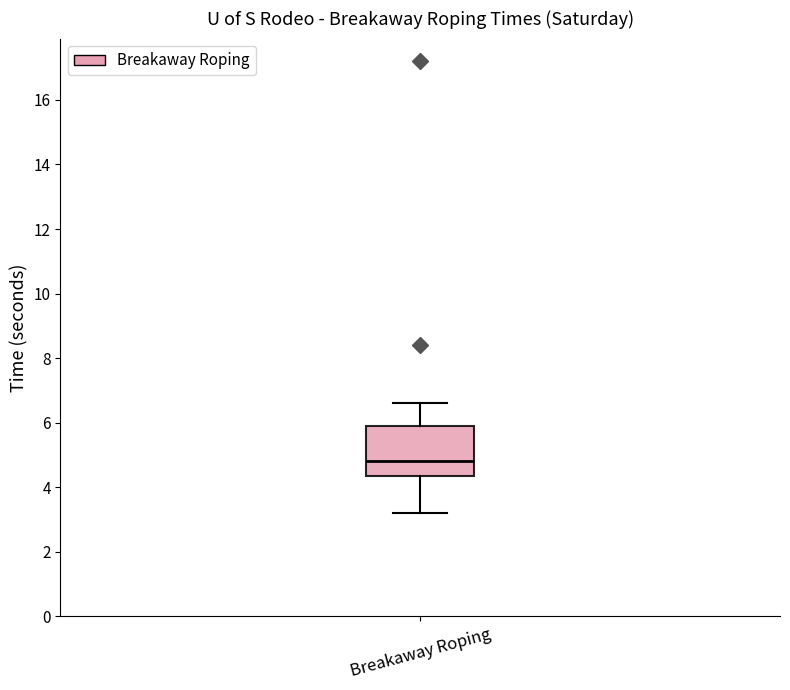

Where does the lower whisker of the box for Breakaway Roping end on the y-axis? The values are not printed on the chart, so give them approximately, as read against the axis.

3.2